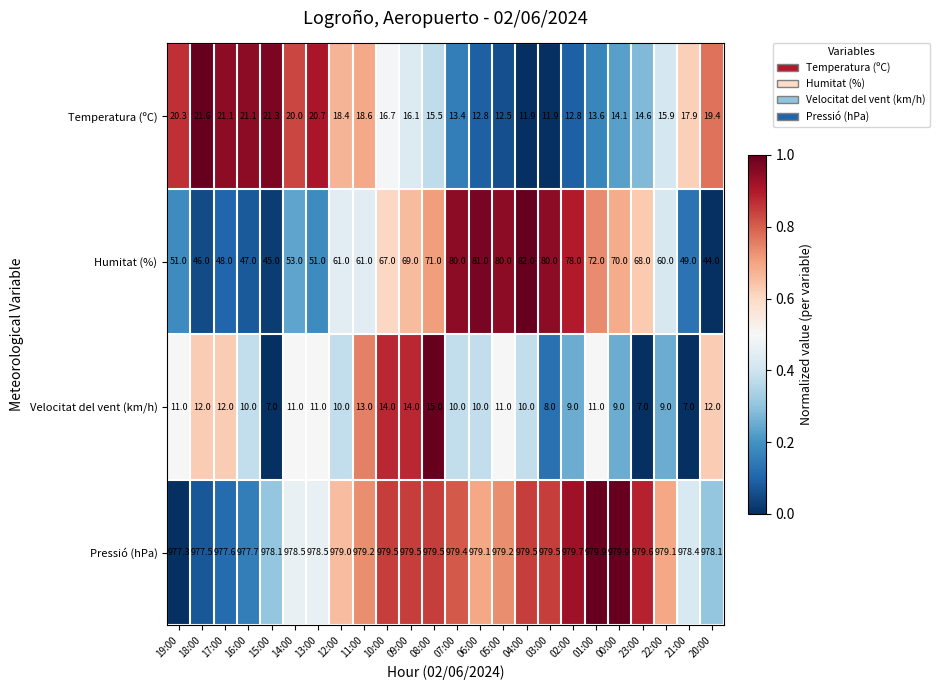

What is the difference between the highest and lowest values at 02:00?

970.7